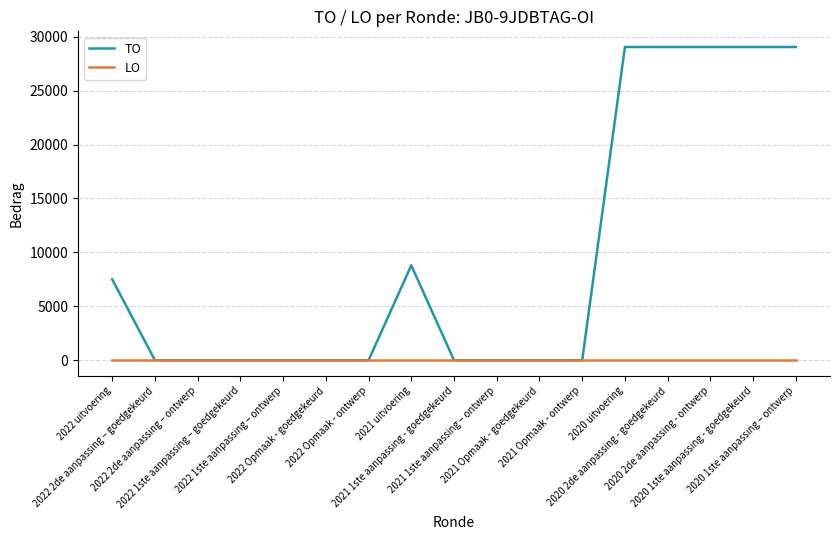

Is it true that TO equals 40503 at 2020 uitvoering?

False